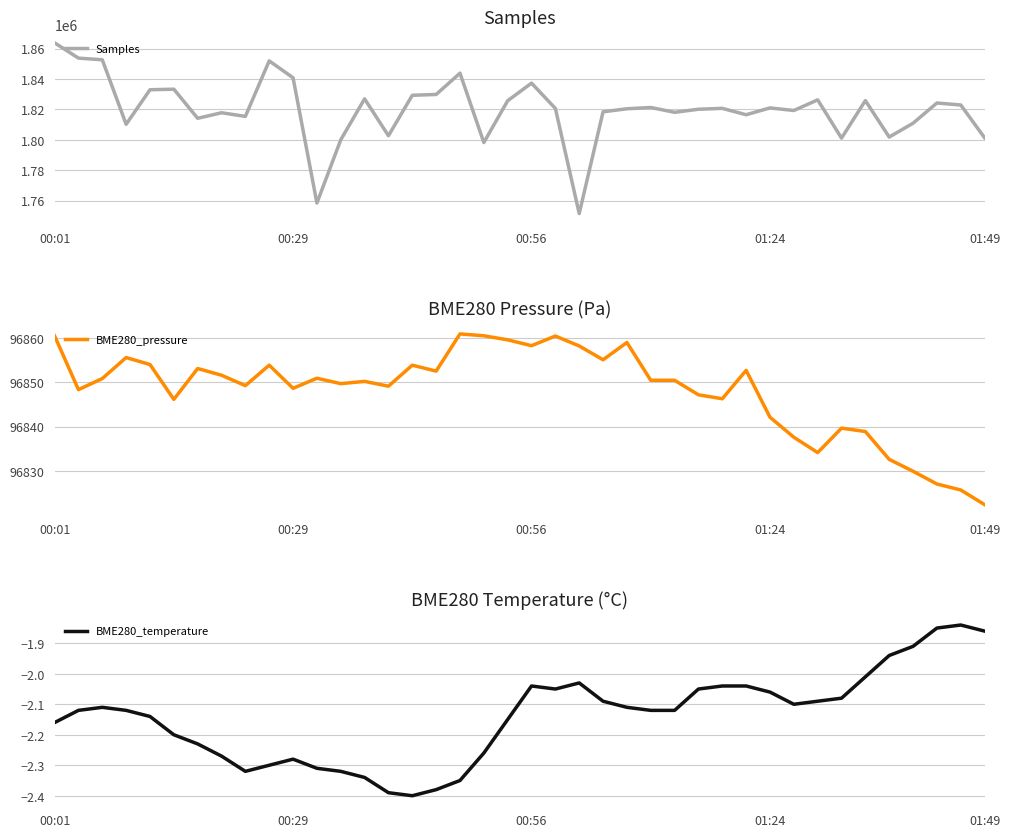

At which label does Samples reach its peak?

00:01